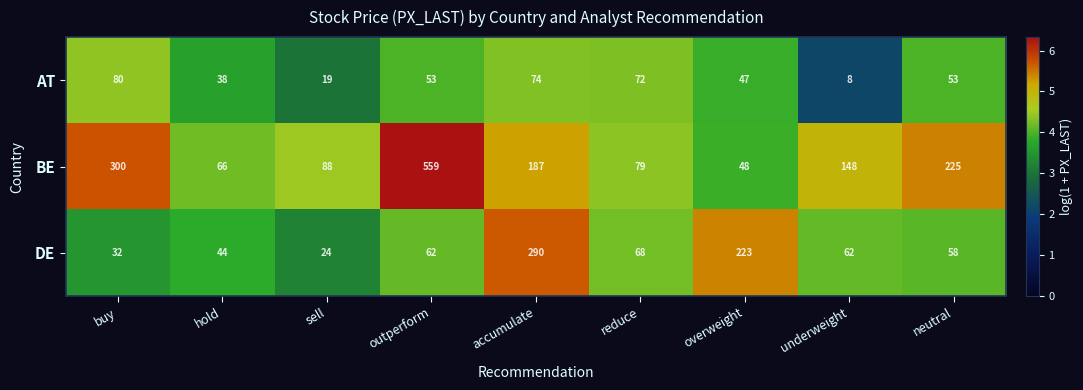

At which category is the sum across all series the highest?

outperform